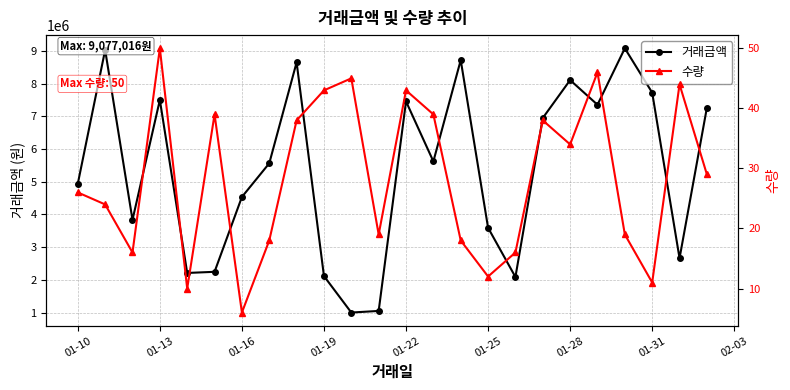

At which label is 거래금액 closest to 5039481?

01-10